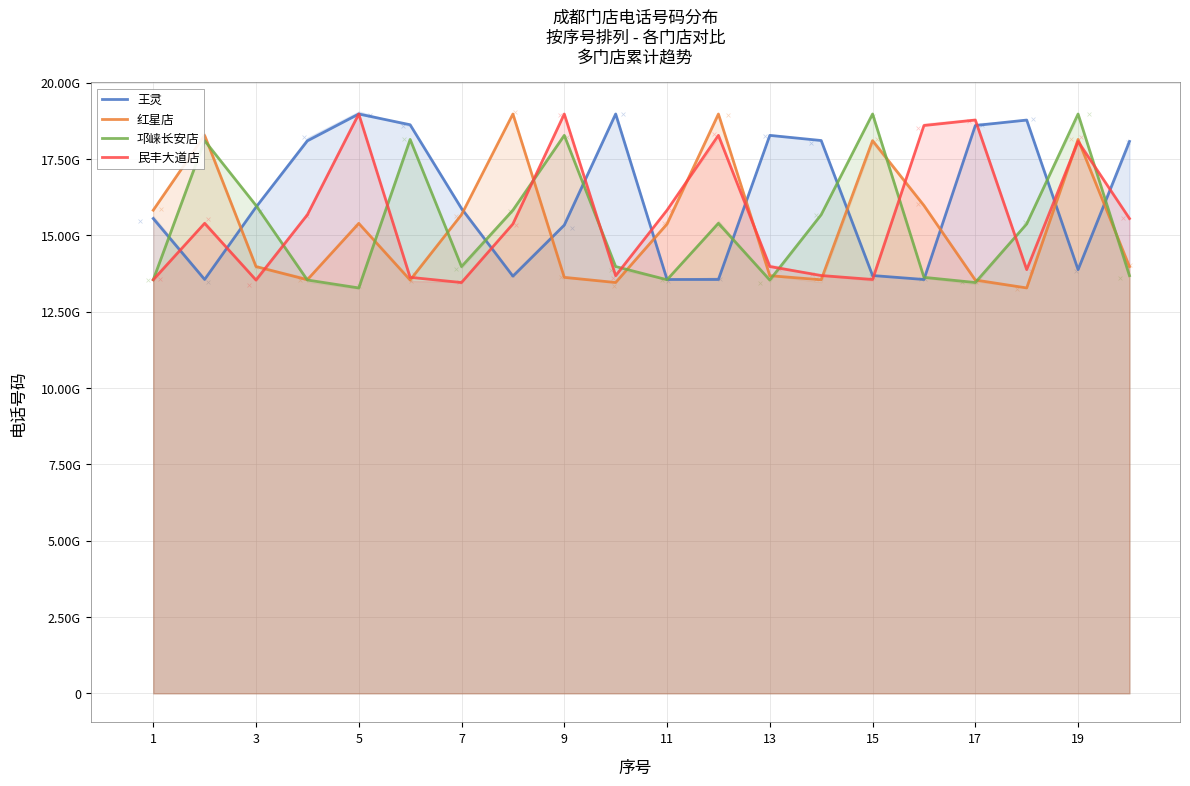

Which series has the largest total across all categories?

王灵